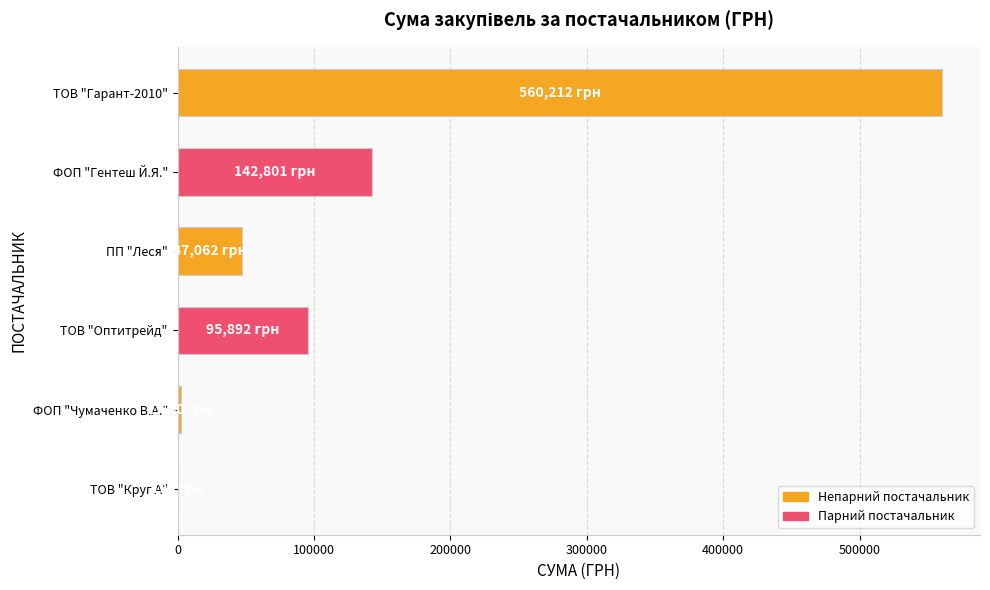

At which label is the value closest to 280202?

ФОП "Гентеш Й.Я."